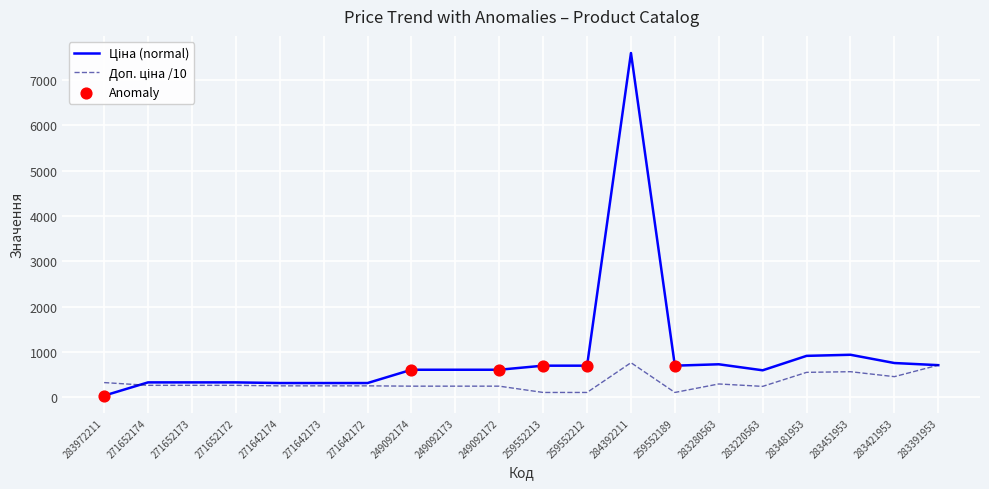

At which category is the sum across all series the highest?

284392211